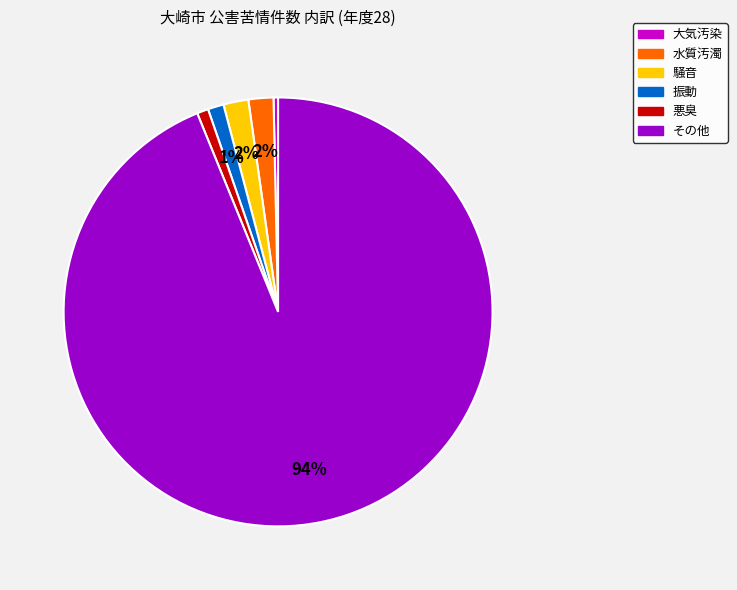

Does any single category account for the majority?

Yes